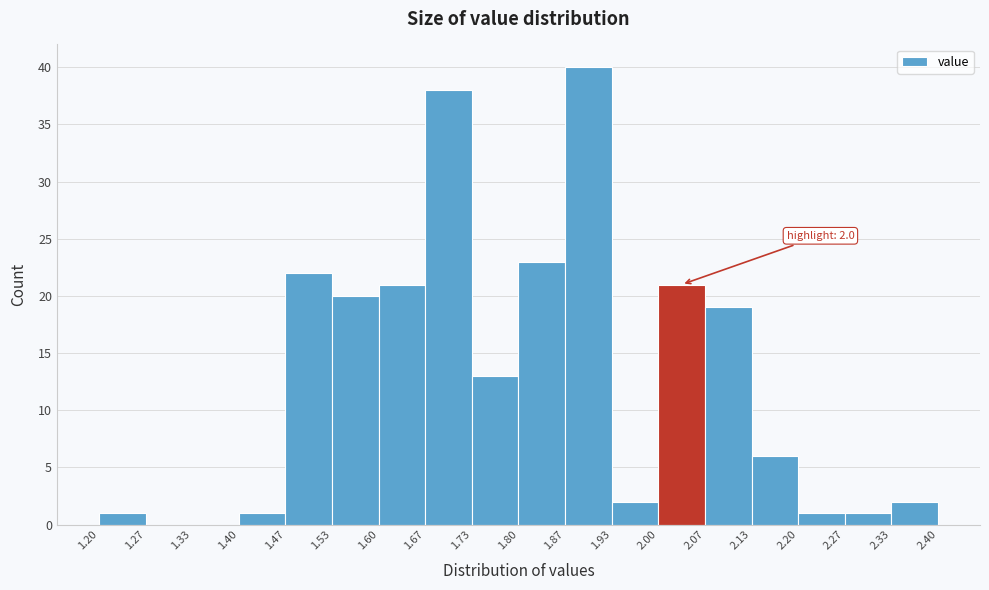

Which range on the x-axis has the tallest bar?

1.87 to 1.93